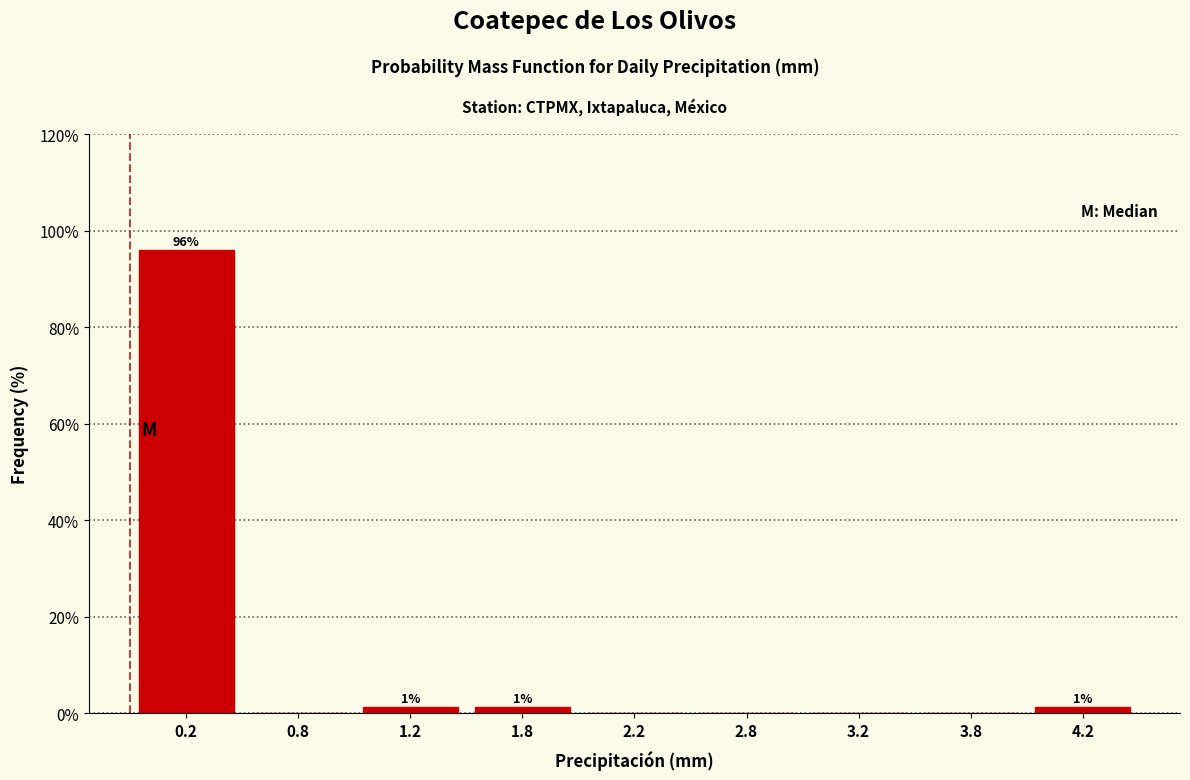

Reading right to left, transcribe all the data shown in this chart.

4.2=1.3	3.8=0.0	3.2=0.0	2.8=0.0	2.2=0.0	1.8=1.3	1.2=1.3	0.8=0.0	0.2=96.1